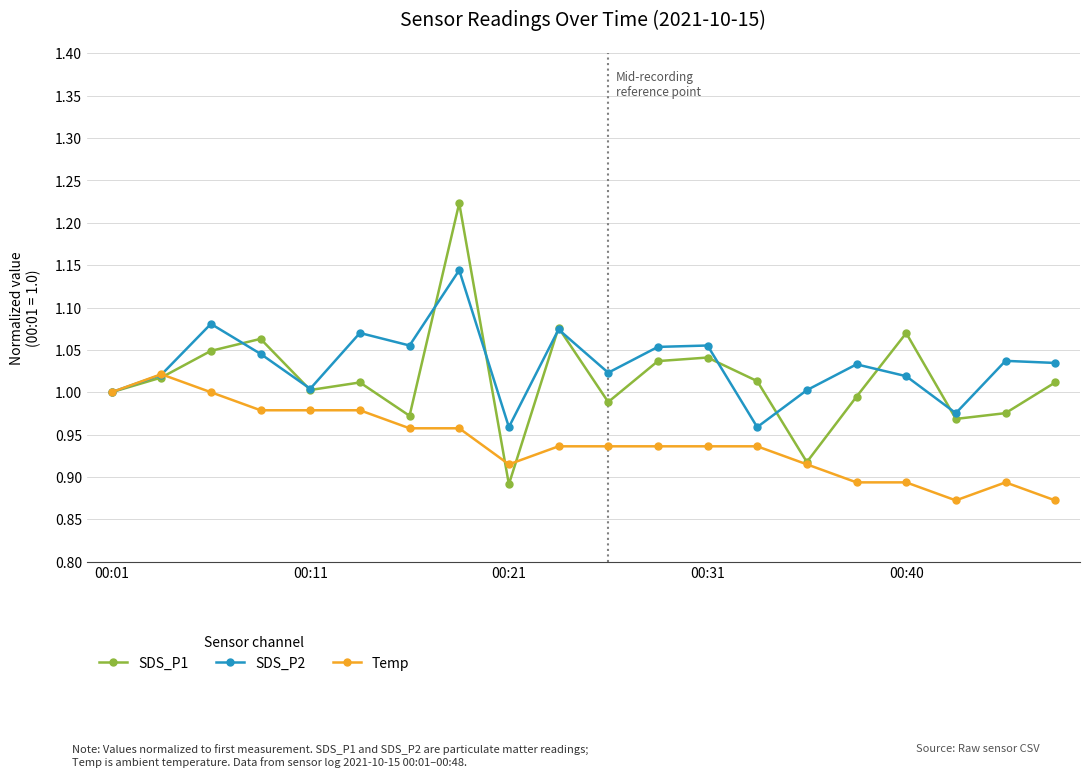

At how many categories does at least one series exceed 0?

20